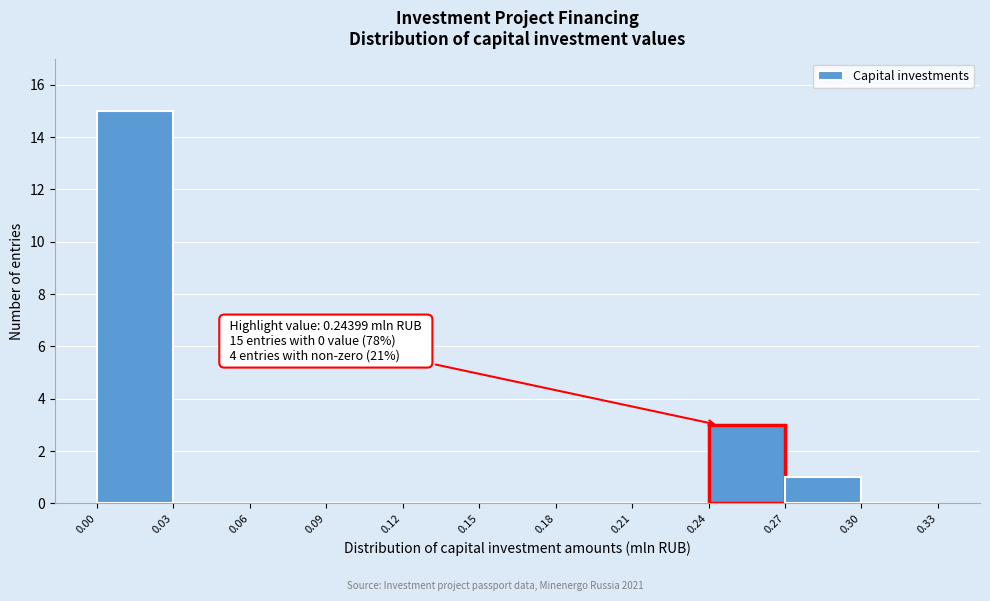

Over which range of the x-axis is the bar tallest?

0.00 to 0.03